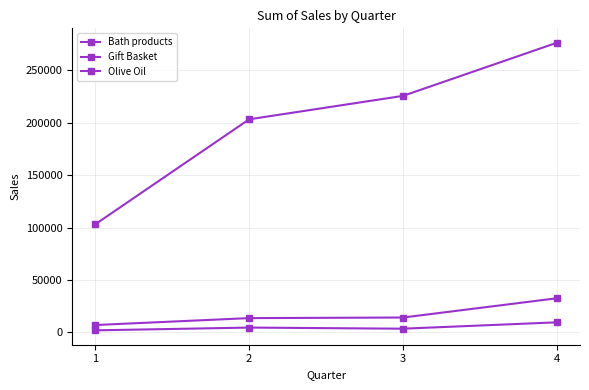

What is the value of the Olive Oil point at the 4th from the left?

276452.0